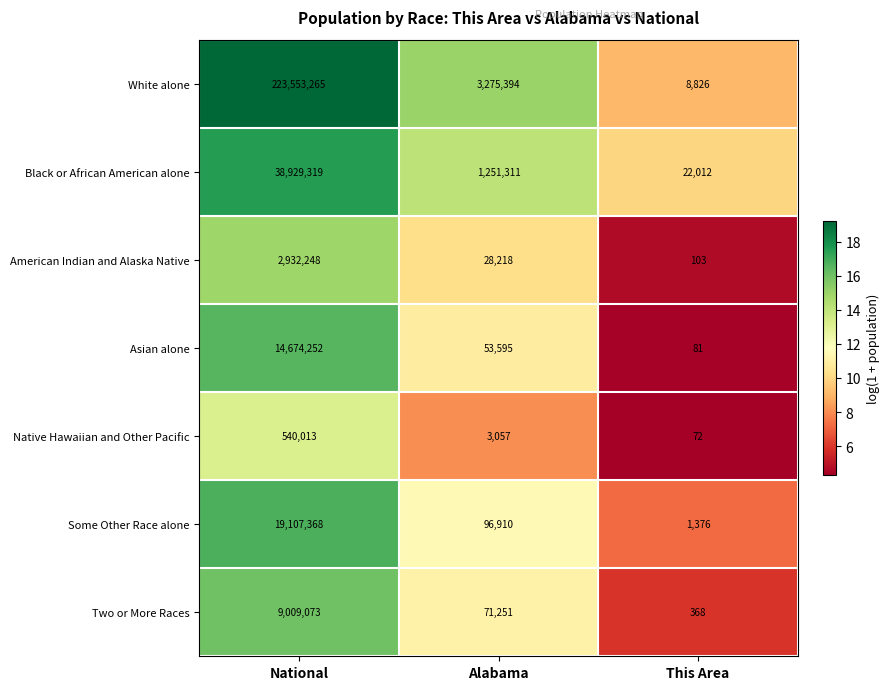

What is the sum of the Native Hawaiian and Other Pacific values at Alabama and National?

543070